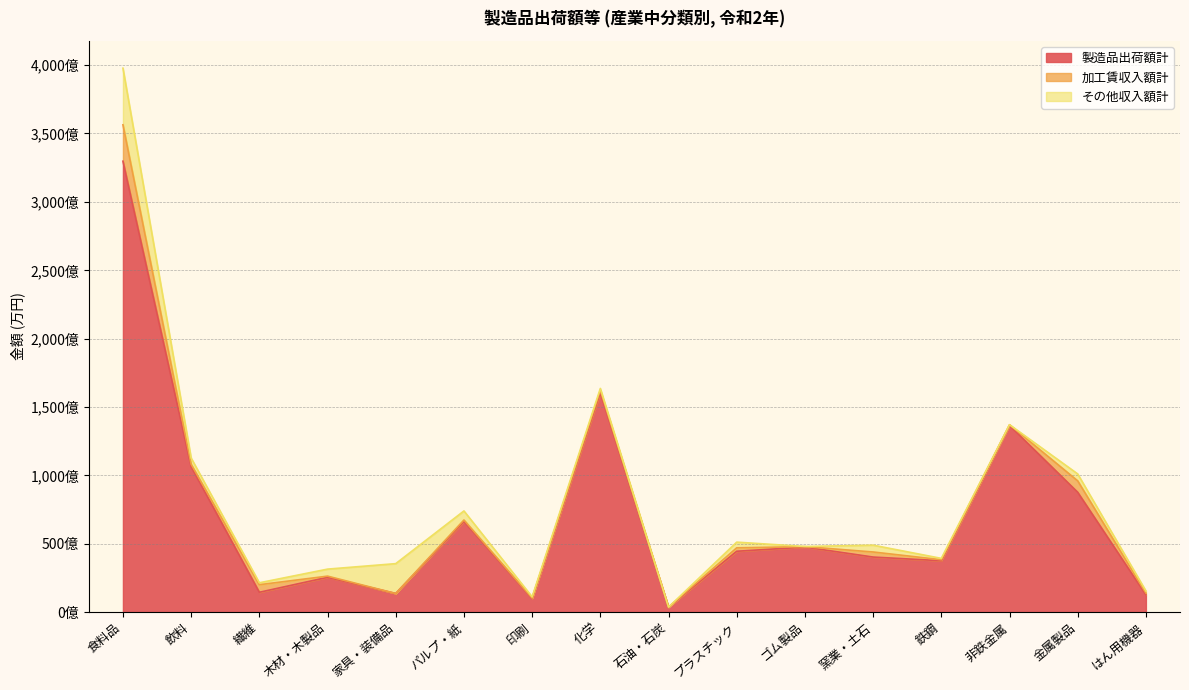

Rank the series at 金属製品 from lowest to highest value.

その他収入額計, 加工賃収入額計, 製造品出荷額計